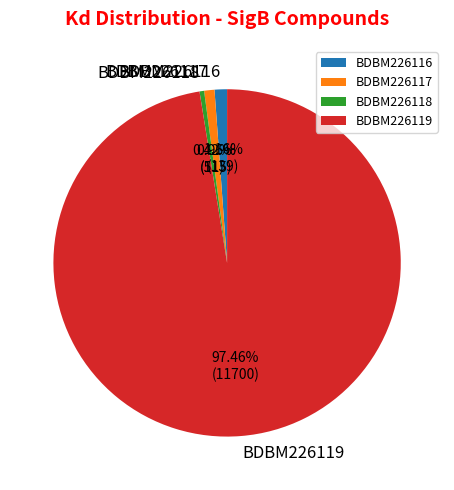

To the nearest percent, what percentage of the pie is BDBM226119?

97%